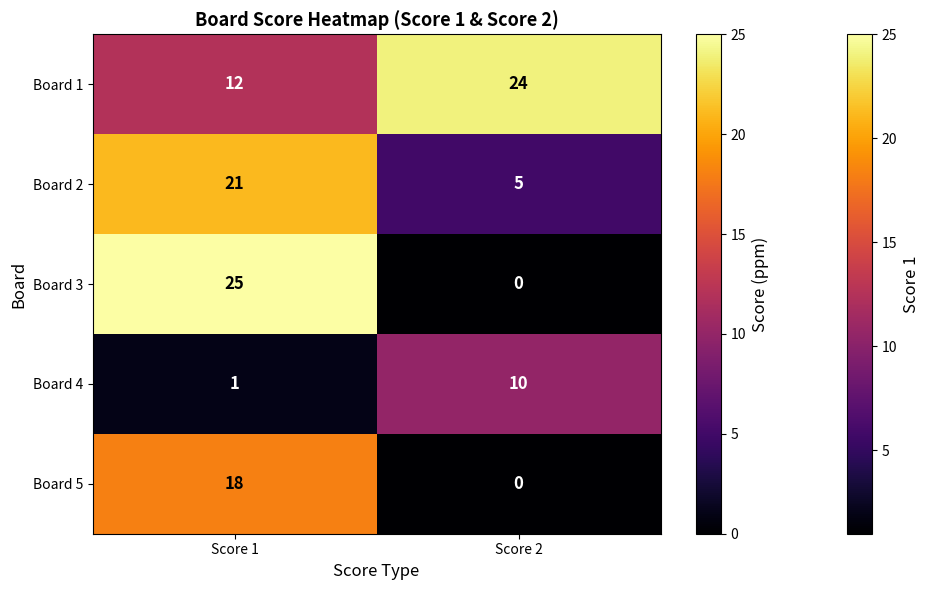

How many distinct data groups are displayed?

5